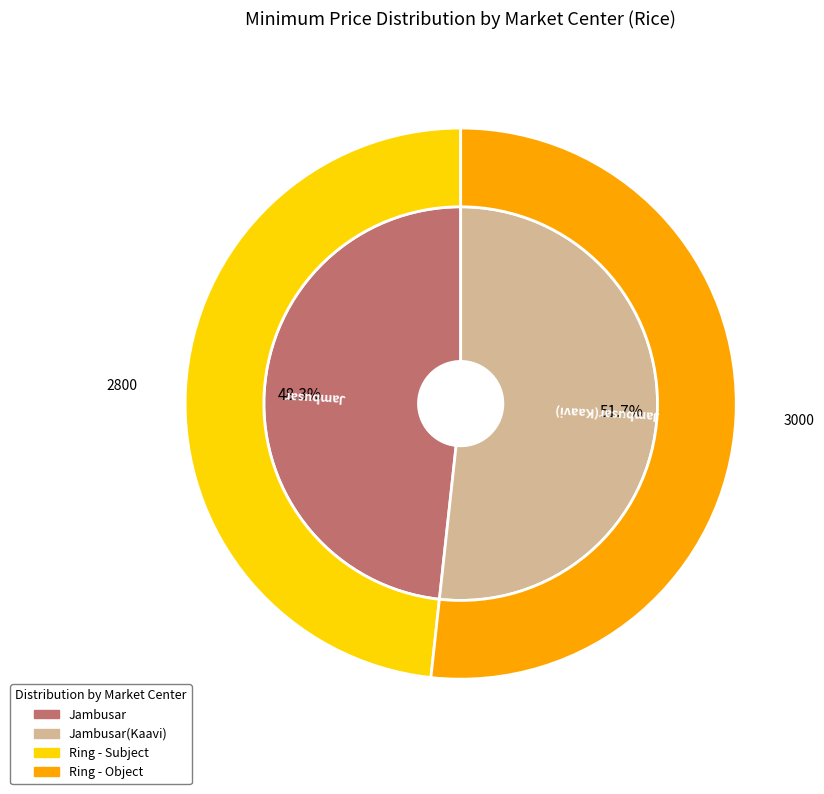

Does Jambusar(Kaavi) represent more than half of the total?

Yes